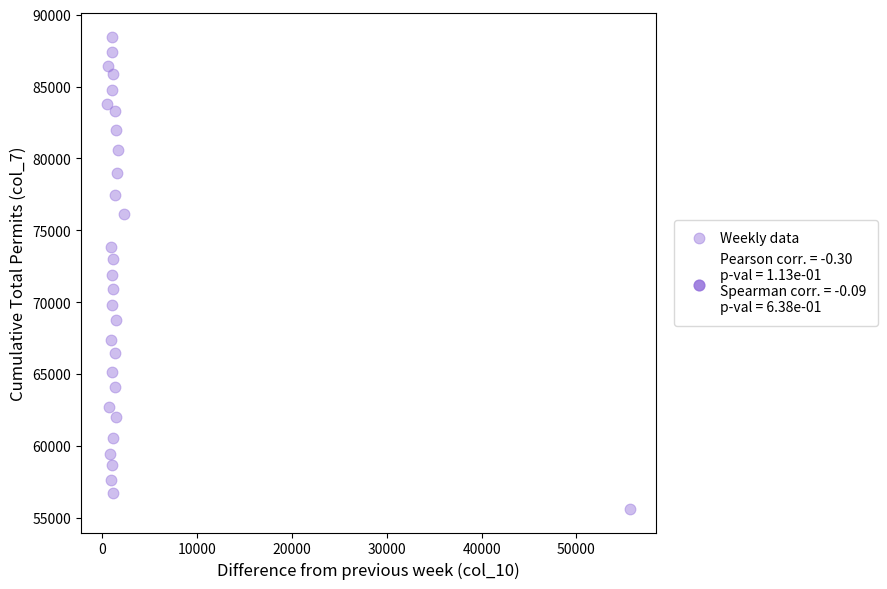

What is the range of Y values (max minus min)?

32851